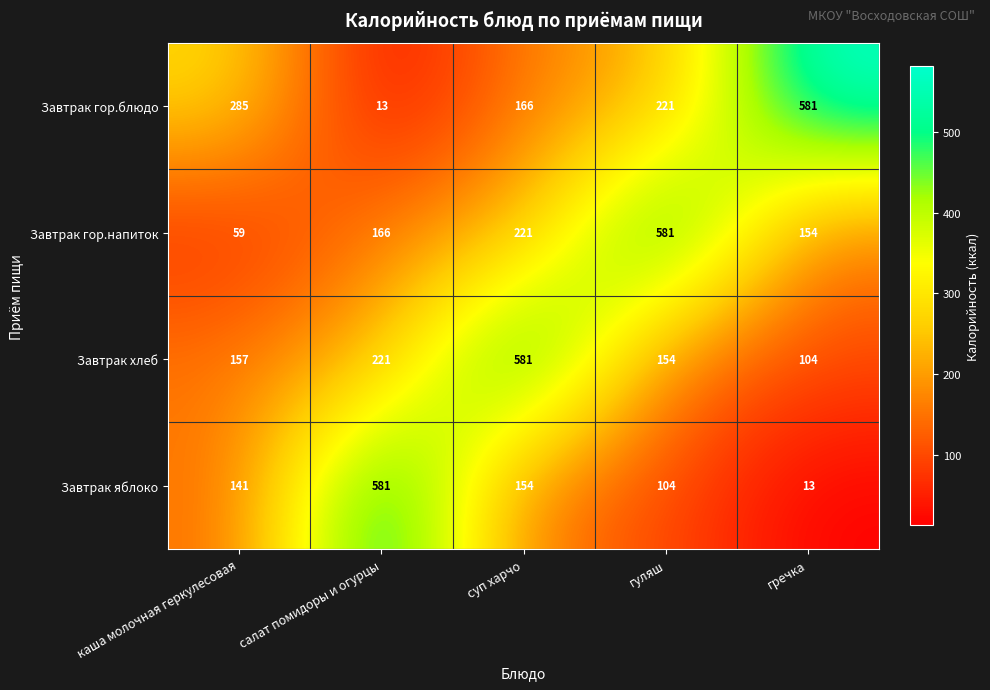

What is the spread (max minus min) of values at салат помидоры и огурцы?

568